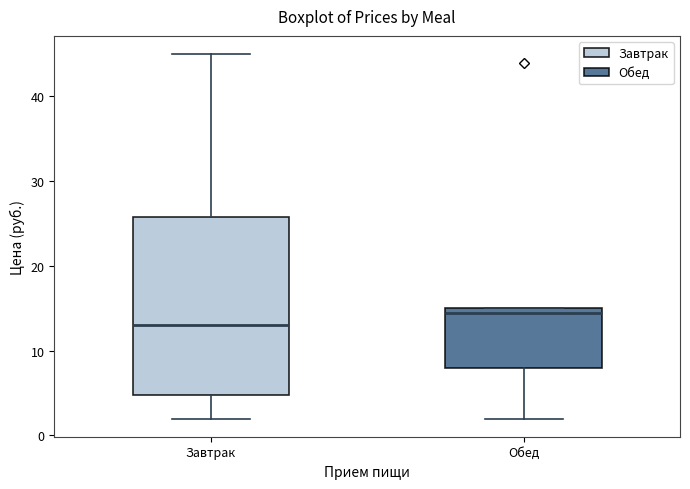

Reading left to right, read every box against the y-axis: the position of its median line, the range the box covers, and the ends of its whiskers. The values are not printed on the chart, so give them approximately, as read against the axis.

Завтрак: median 13, box 5 to 26, whiskers 2 to 45
Обед: median 15 (just below the box's upper edge), box 8 to 15, whiskers 2 to 15